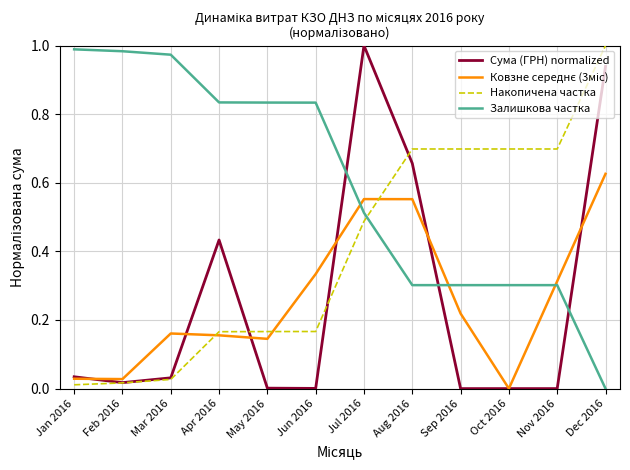

Which category has the highest value in the Сума (ГРН) normalized series?

Jul 2016